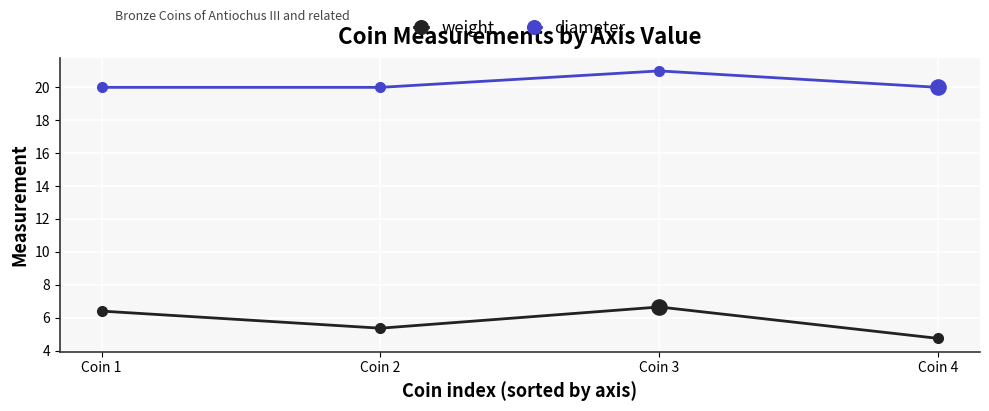

What are all the series names shown in the legend?

weight, diameter